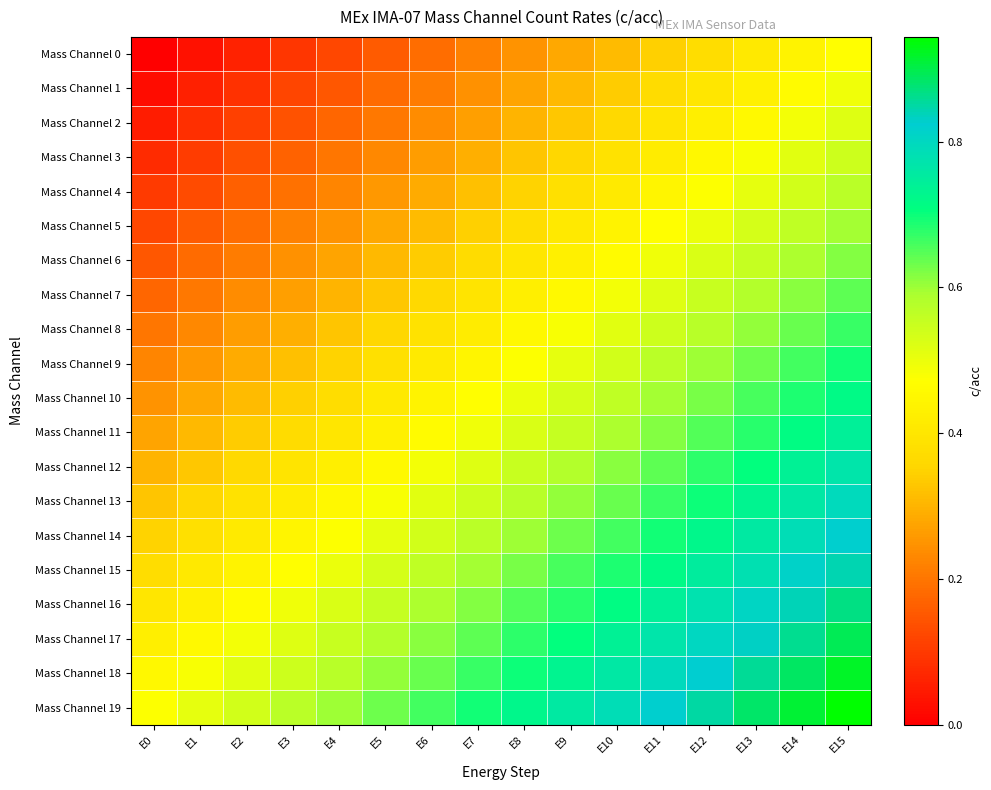

At which category is the sum across all series the highest?

E15